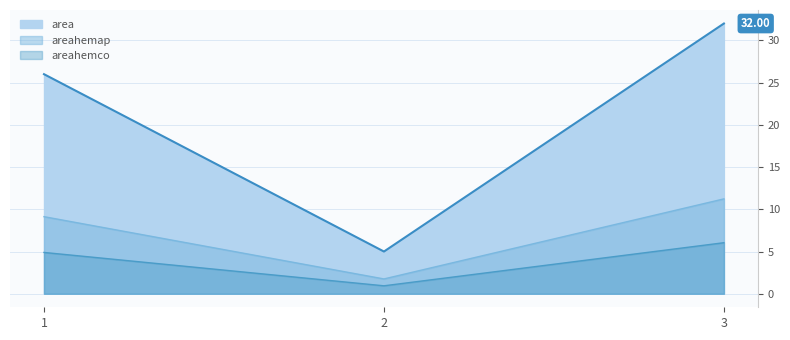

What are all the series names shown in the legend?

area, areahemap, areahemco